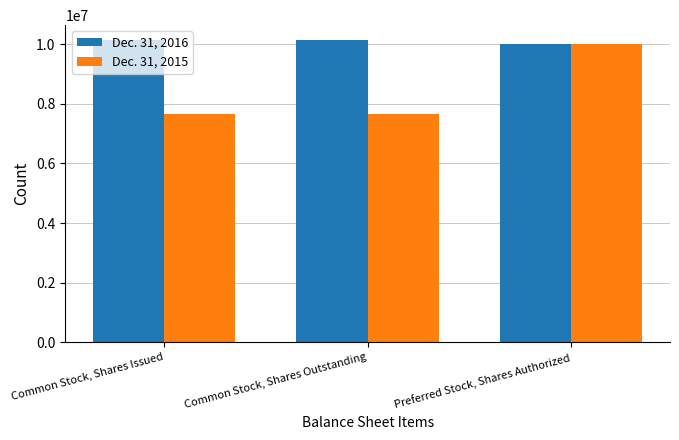

How many series are shown in this chart?

2